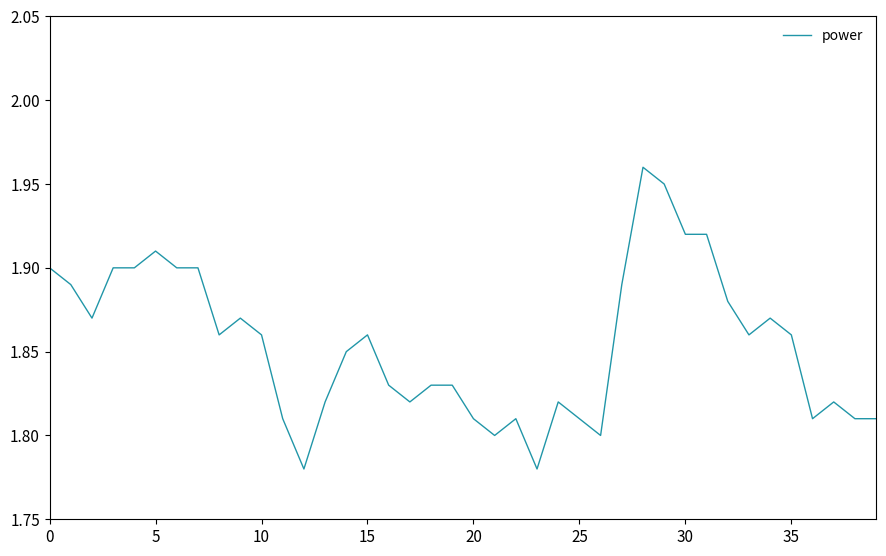

True or false: the data has more than 0 interior local peaks.

True